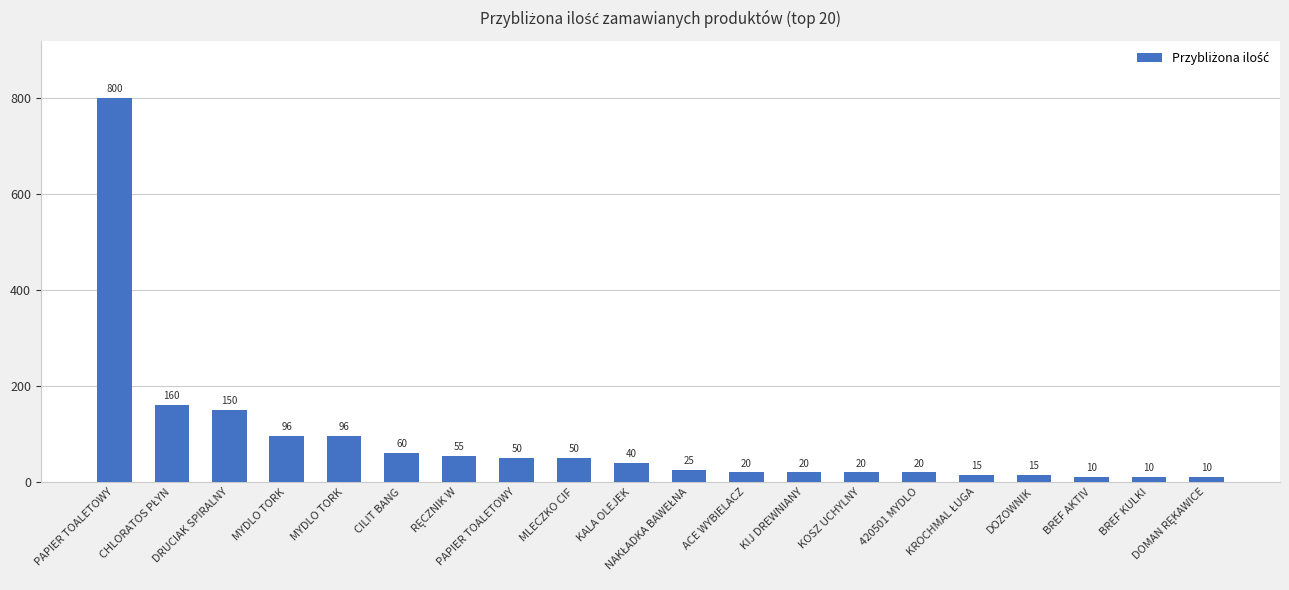

What is the label of the 7th bar from the right?

KOSZ UCHYLNY